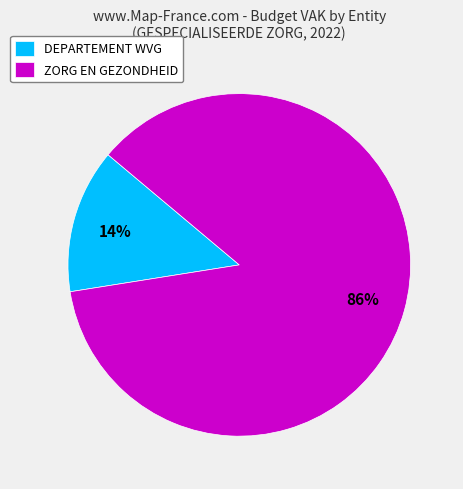

True or false: ZORG EN GEZONDHEID accounts for 80% of the total.

False